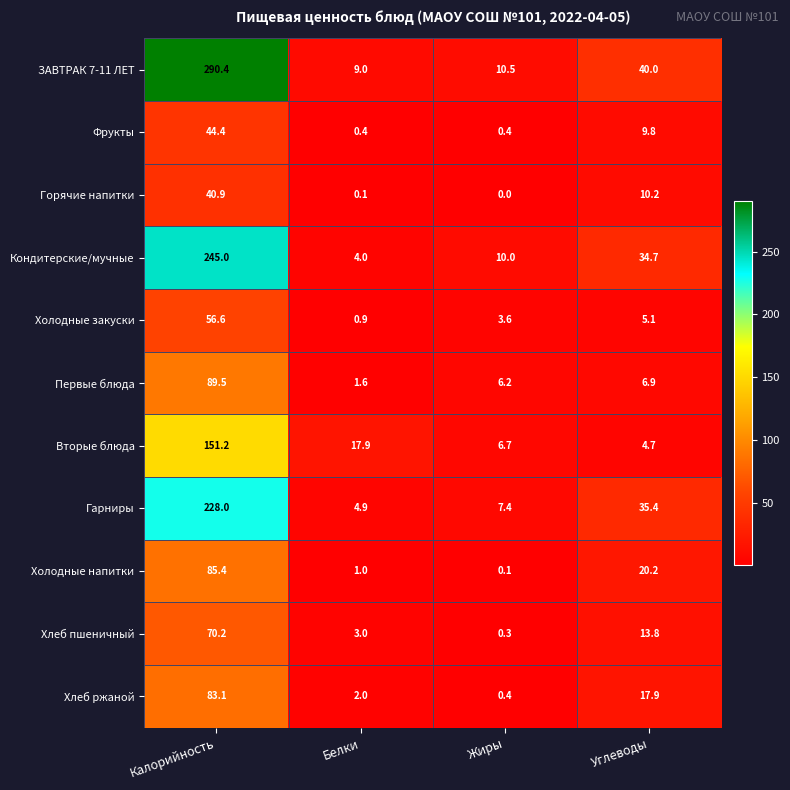

At which category is the sum across all series the highest?

Калорийность